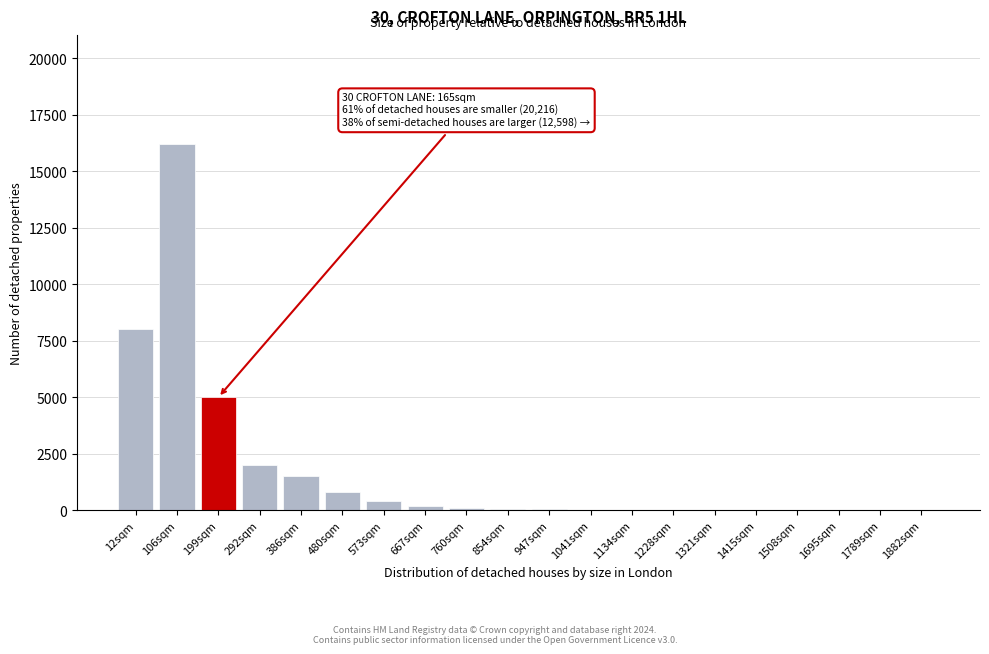

What is the greatest value displayed?

16200